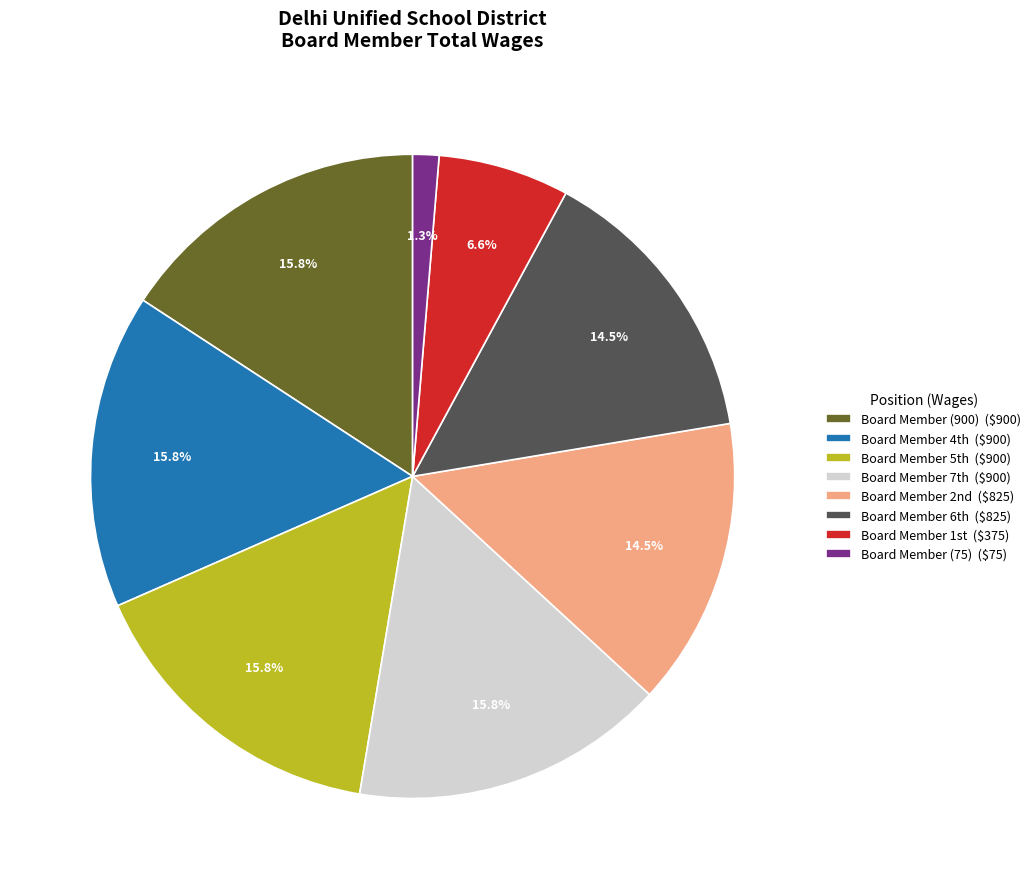

How many slices are in this pie chart?

8